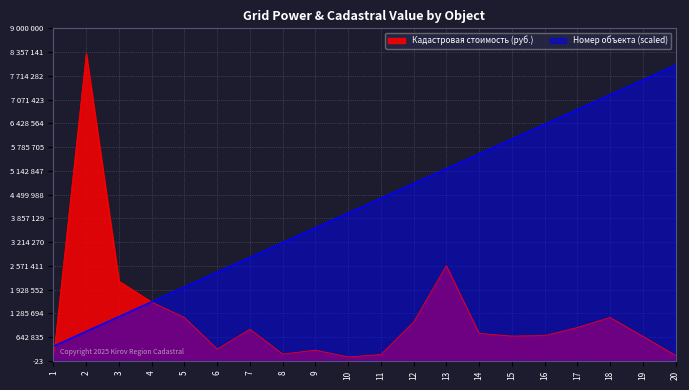

True or false: Кадастровая стоимость has a value of 319554.1 at 6.

True